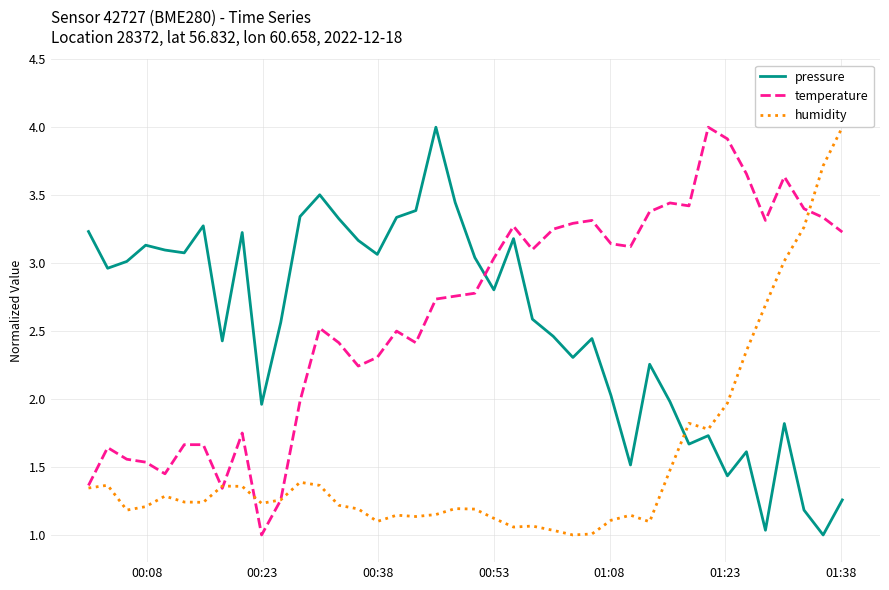

How many lines are shown in the chart?

3